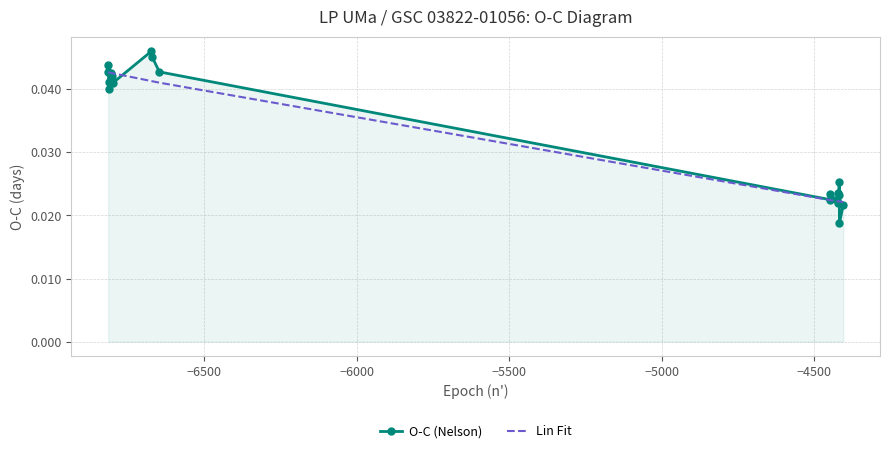

Which series has the widest spread of values?

O-C (Nelson)